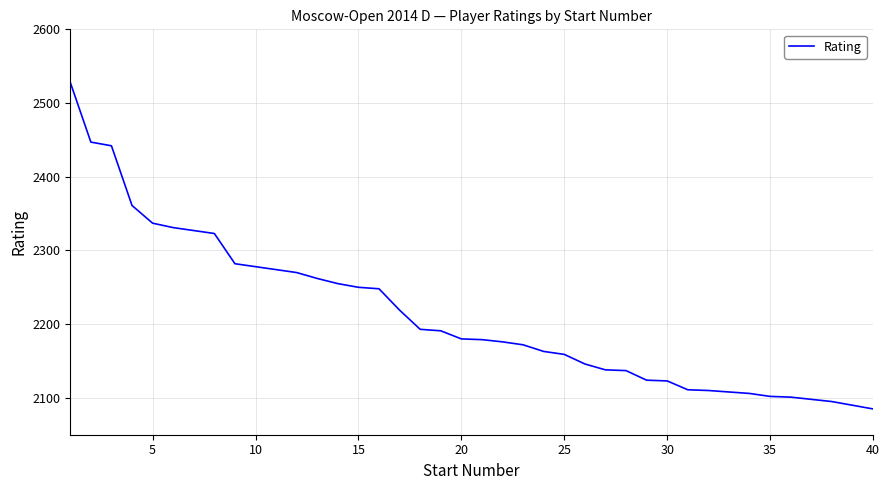

What is the difference between the maximum and minimum values?

443